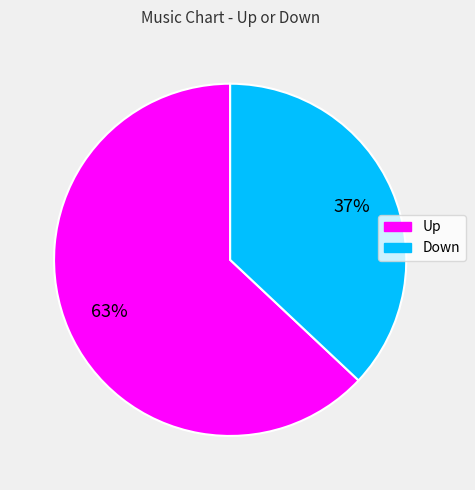

Is there any slice that represents more than half of the pie?

Yes